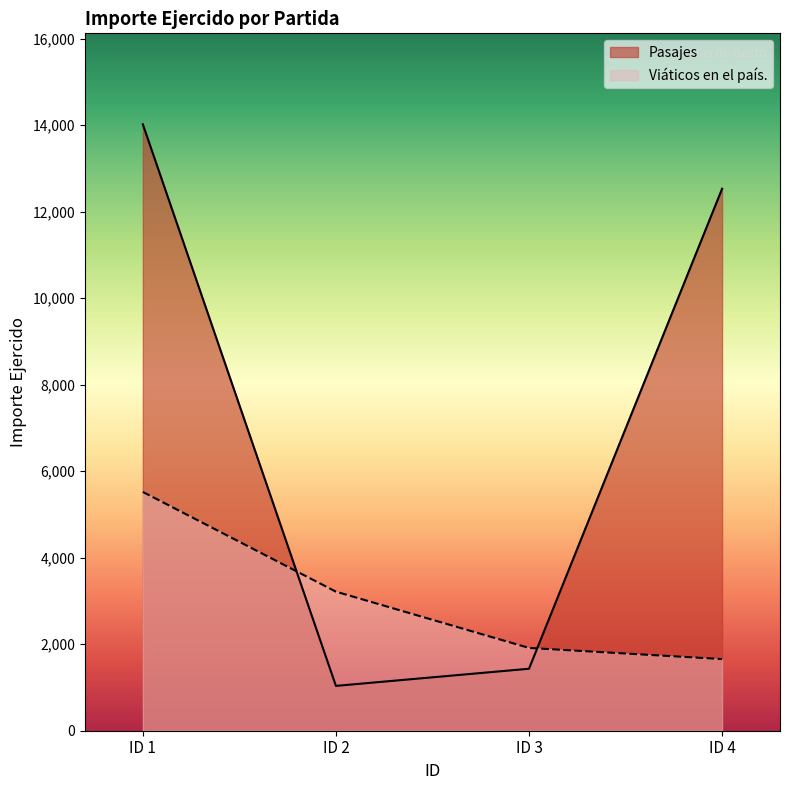

Is it true that Viáticos en el país. equals 3846.1 at ID 1?

False